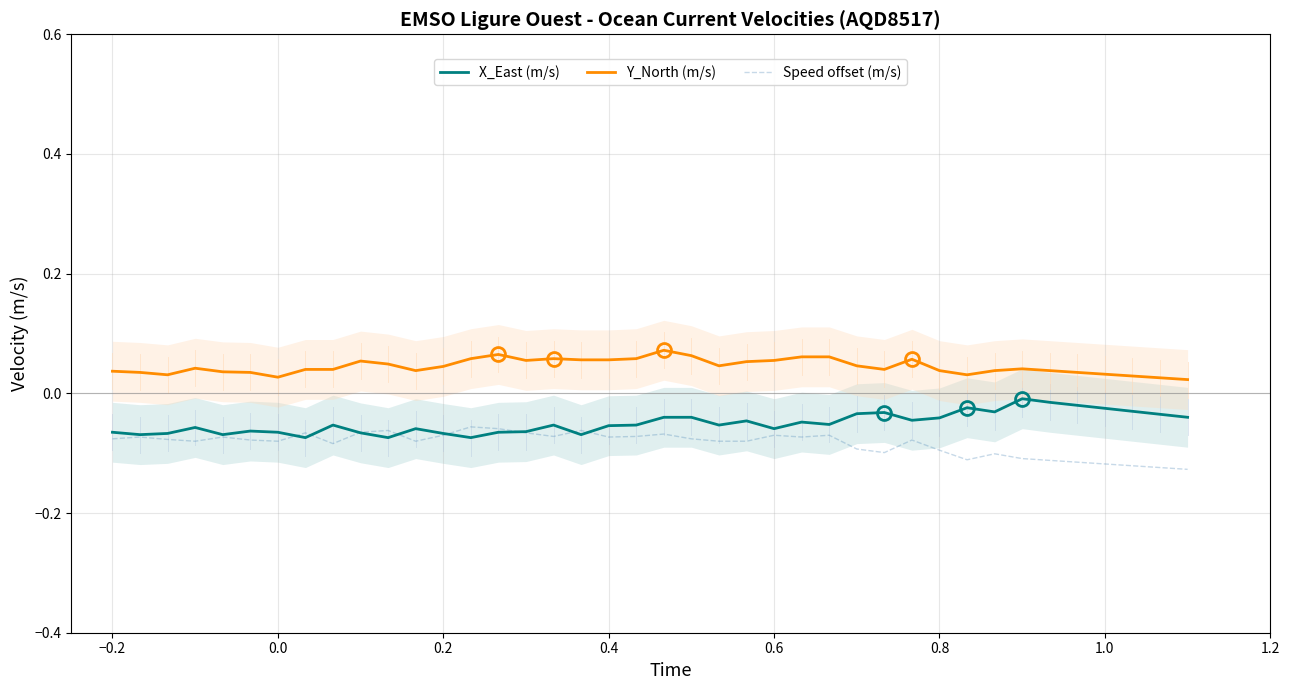

True or false: Speed offset (m/s) and Y_North (m/s) cross at least once.

False